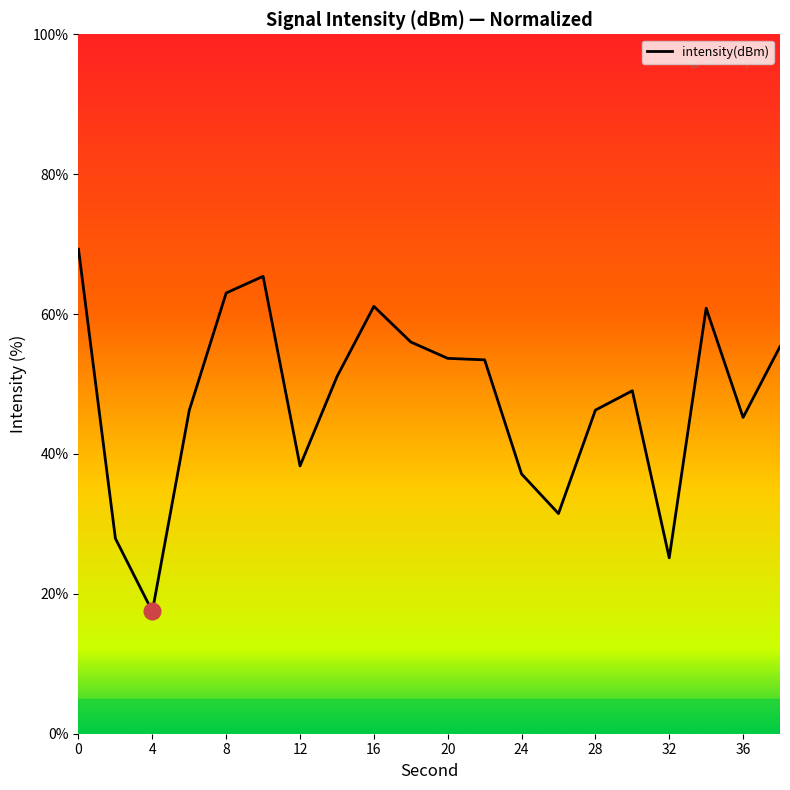

What is the difference between the maximum and minimum values?

51.8